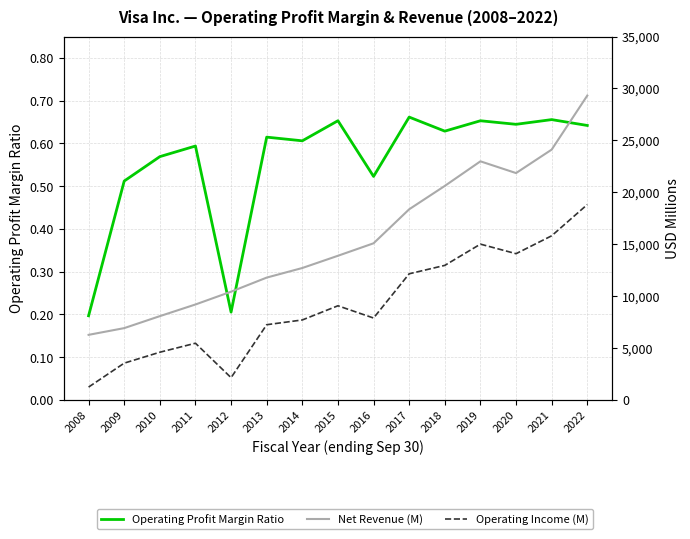

Rank the series by their maximum value, from lowest to highest.

Operating Profit Margin Ratio, Operating Income (M), Net Revenue (M)